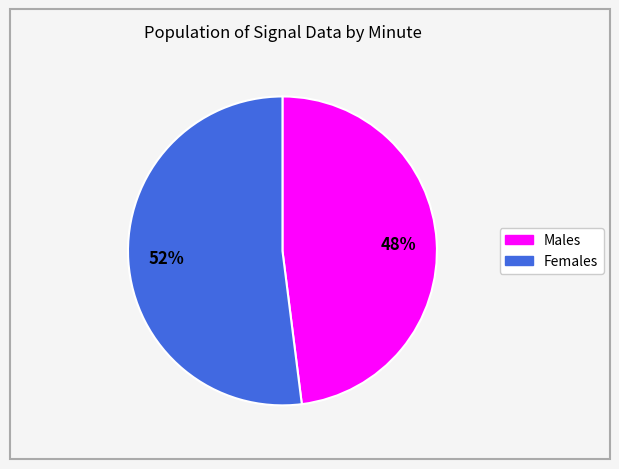

Count the number of slices in the pie.

2